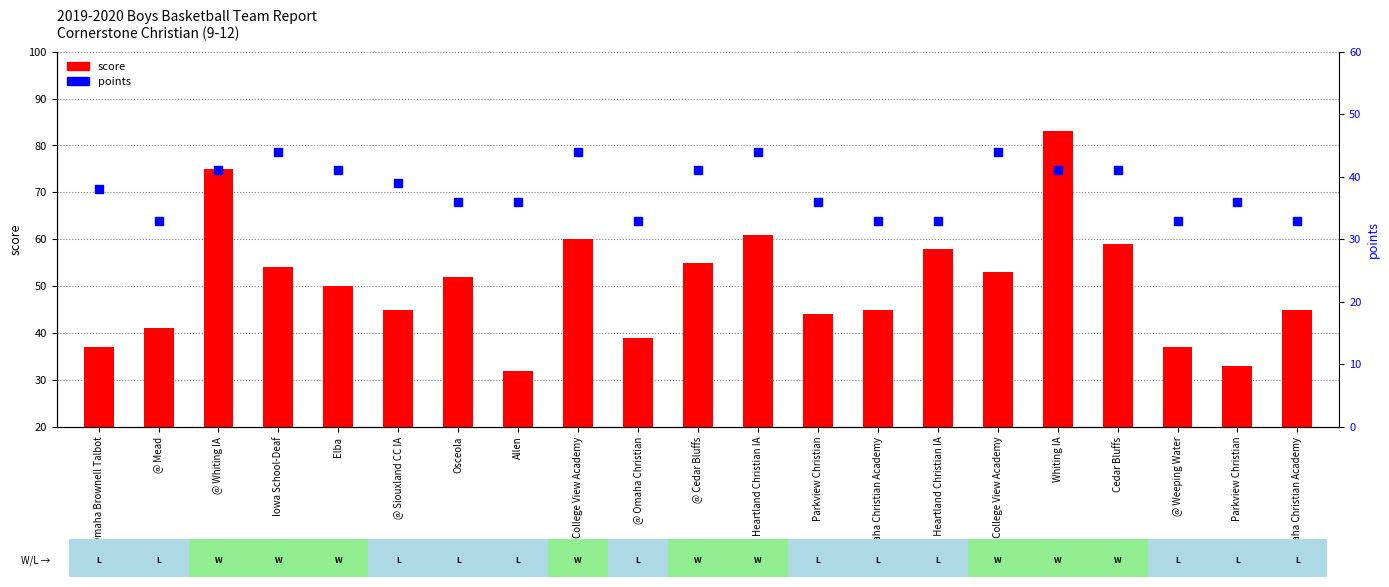

What is the total value across all series at @ Omaha Christian?

72